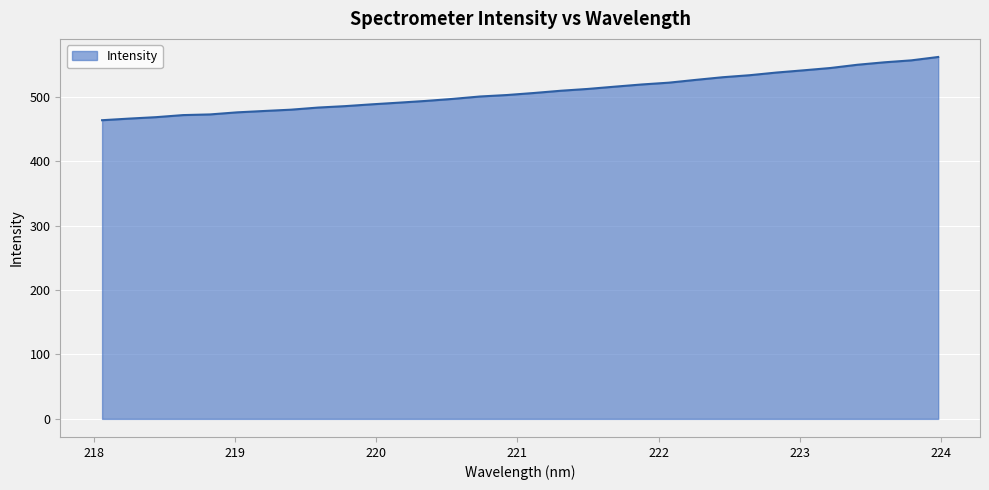

What is the smallest value displayed?

463.8